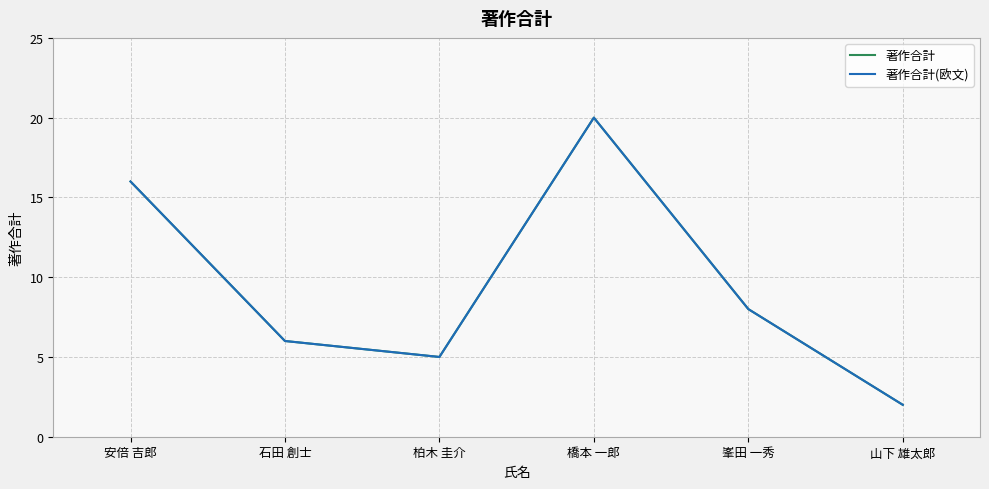

What is the value of the 著作合計(欧文) point at the 3rd from the left?

5